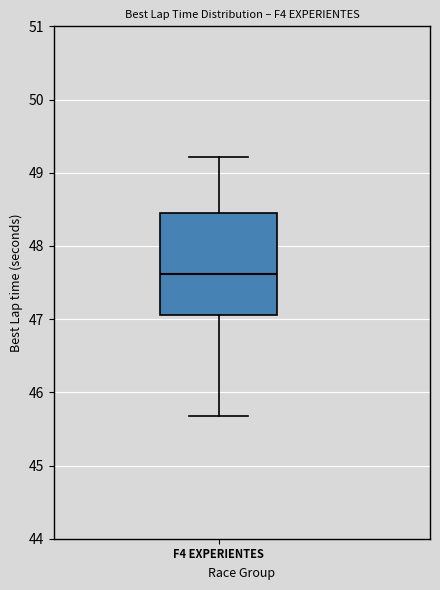

Where does the lower whisker of the box for F4 EXPERIENTES end on the y-axis? The values are not printed on the chart, so give them approximately, as read against the axis.

45.7